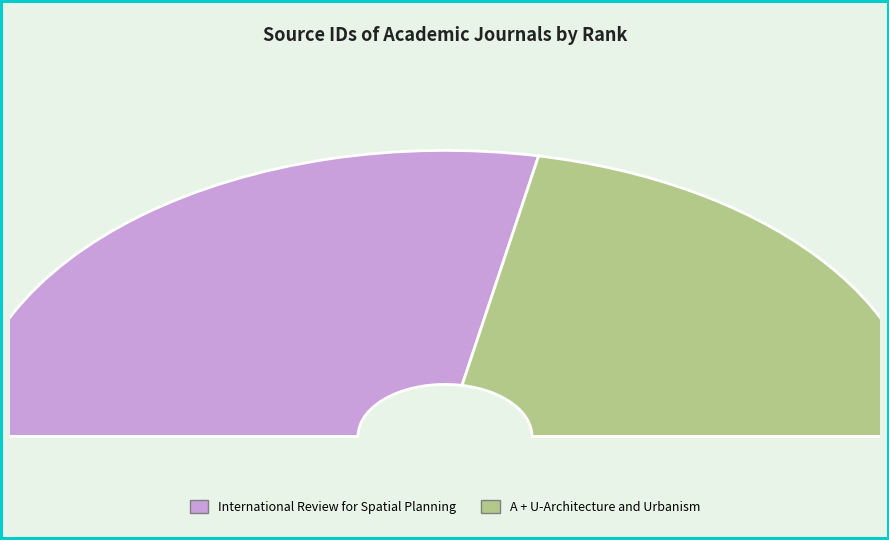

Between A + U-Architecture and Urbanism and International Review for Spatial Planning, which is larger?

International Review for Spatial Planning